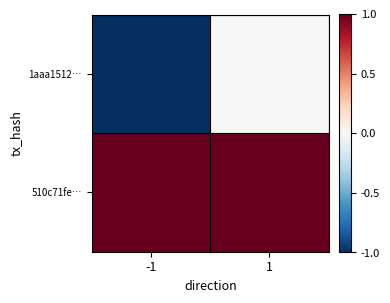

Which series changed the most between -1 and 1?

1aaa1512…